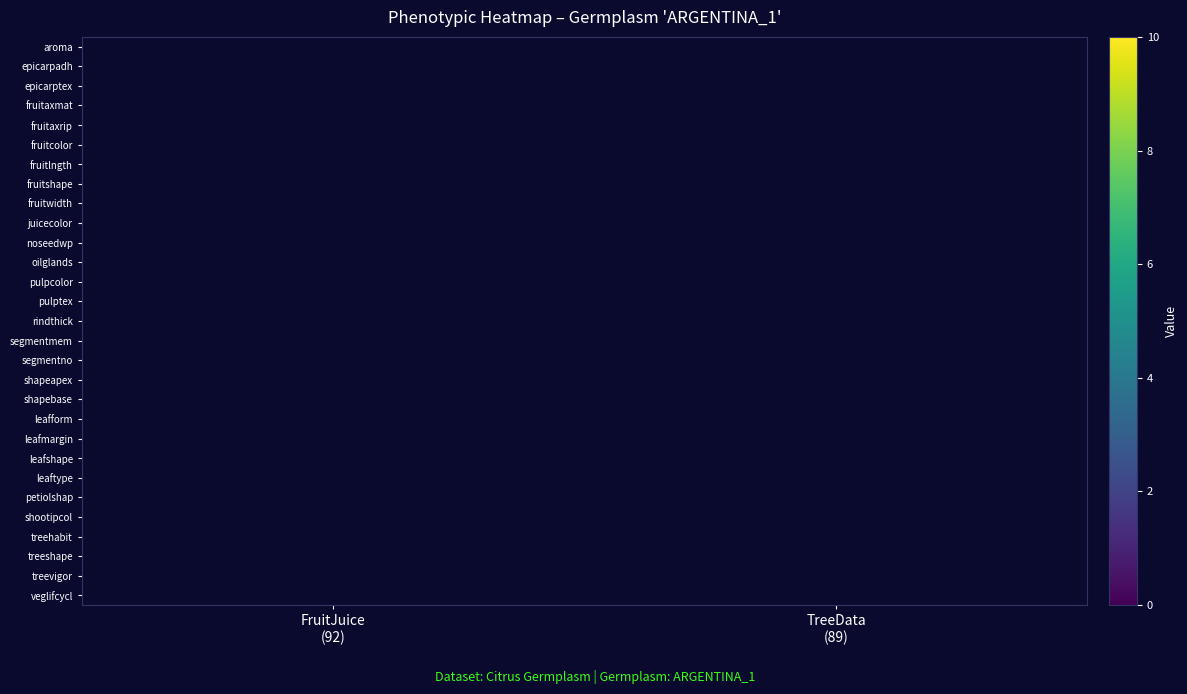

Which has a higher value, TreeData
(89) or FruitJuice
(92)?

FruitJuice
(92)